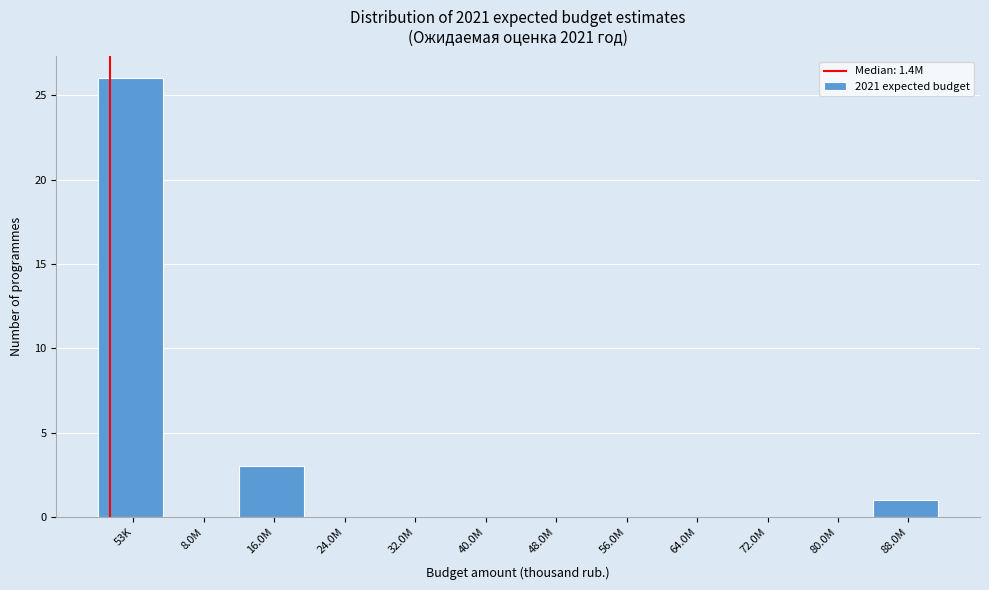

Reading left to right, what are all the values shown in this chart?

53K=26	8.0M=0	16.0M=3	24.0M=0	32.0M=0	40.0M=0	48.0M=0	56.0M=0	64.0M=0	72.0M=0	80.0M=0	88.0M=1